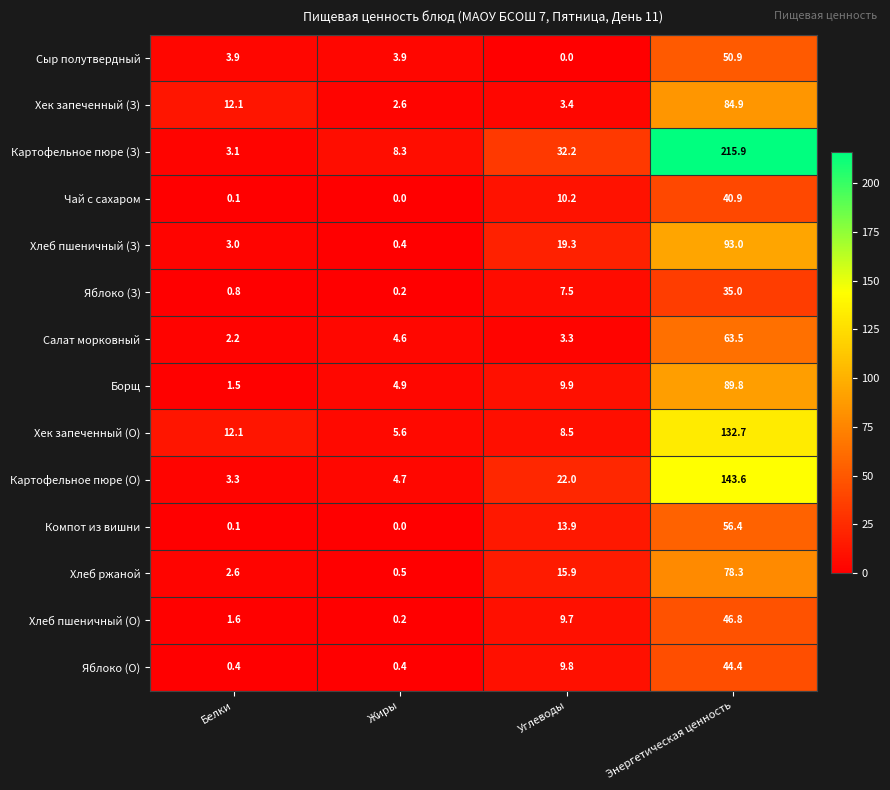

What is the difference between the highest and lowest values at Энергетическая ценность?

180.9